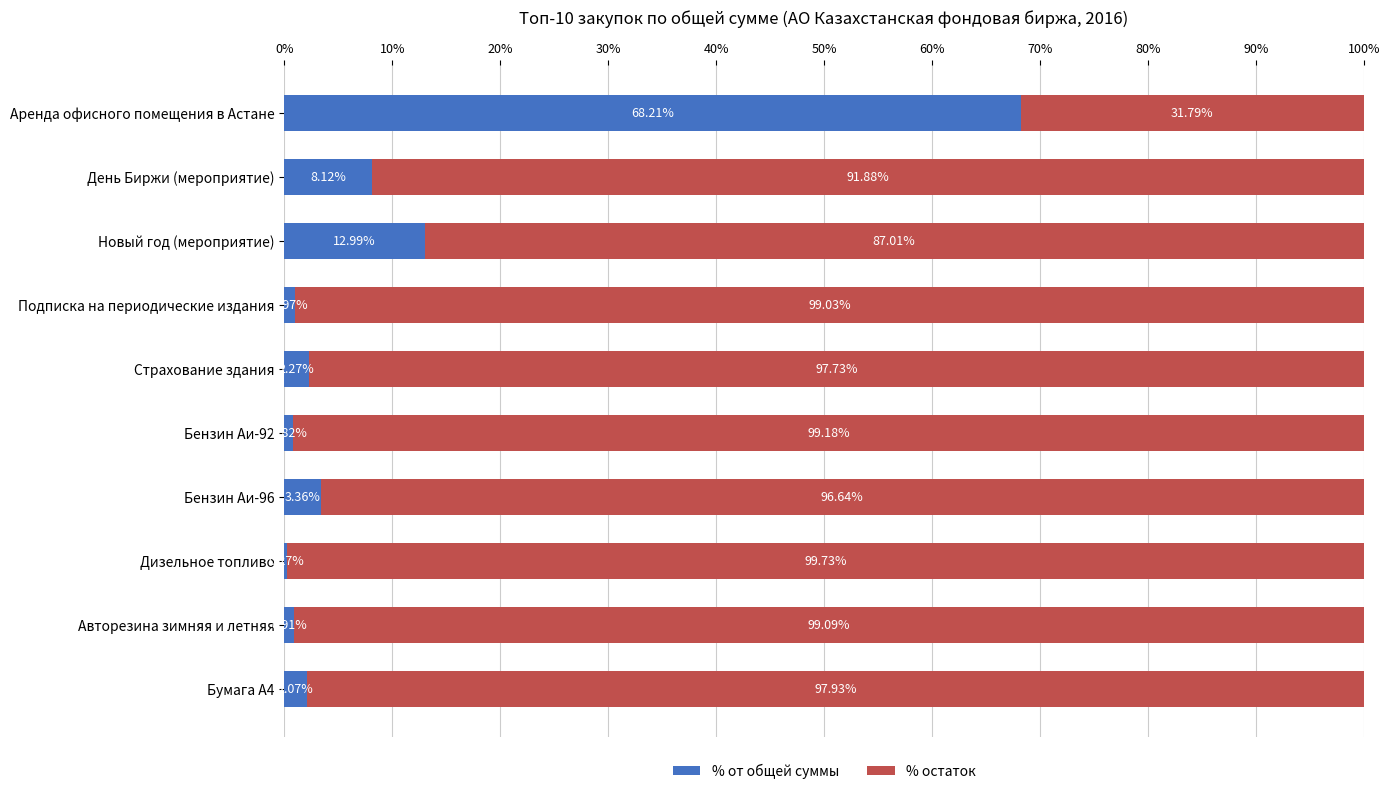

At which label is % от общей суммы closest to 34?

Новый год (мероприятие)